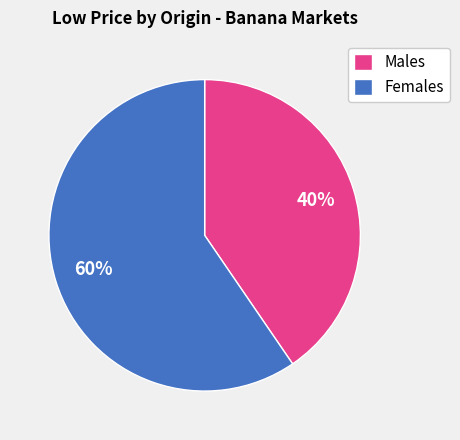

Which slice is the largest?

Females